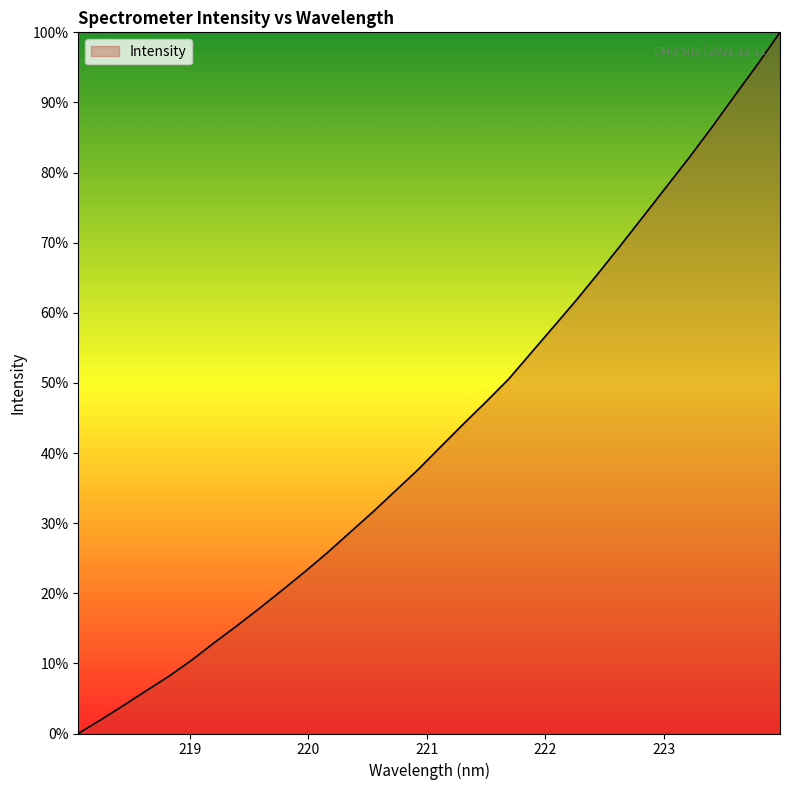

Reading left to right, transcribe all the data shown in this chart.

0.0	2.0	4.0	6.1	8.2	10.5	12.9	15.4	17.9	20.4	23.1	25.8	28.7	31.6	34.6	37.6	40.9	44.1	47.3	50.5	54.3	58.1	61.8	65.8	69.8	73.9	78.1	82.2	86.5	91.0	95.4	100.0